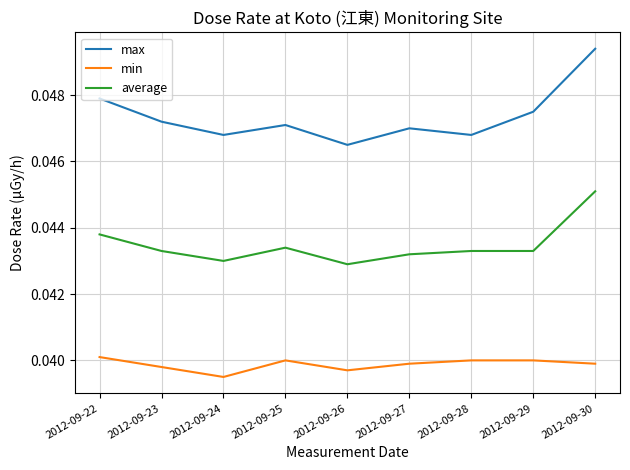

At which category does the chart reach its peak across all series?

2012-09-30